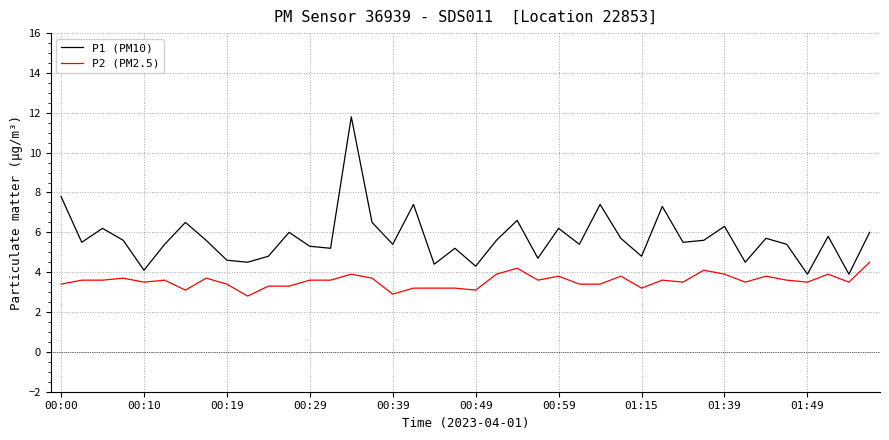

What is the difference between the second highest and second lowest values in the P1 (PM10) series?

3.9